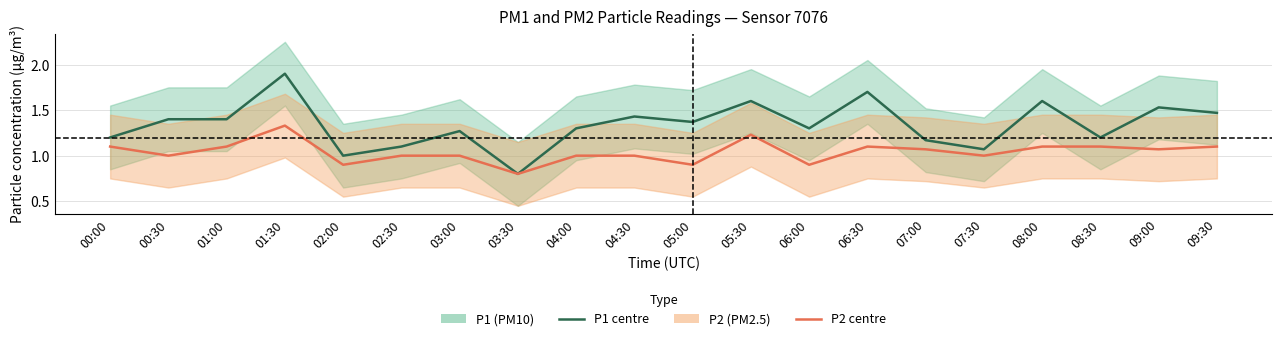

What position from the left is 04:30?

10